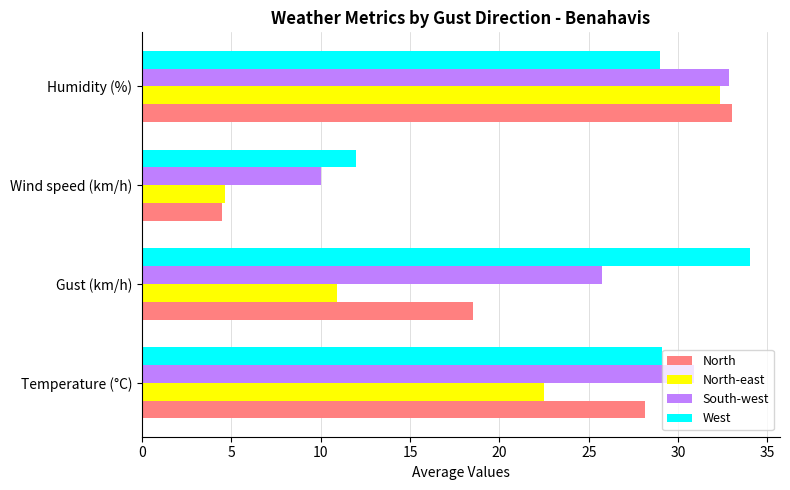

List the labels in order of South-west value, largest first.

Humidity (%), Temperature (°C), Gust (km/h), Wind speed (km/h)